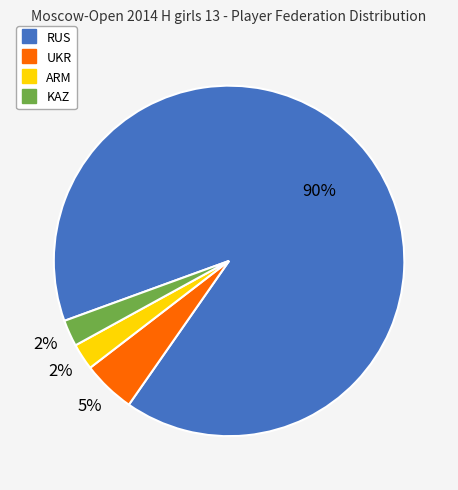

To the nearest percent, what is the combined percentage of RUS and ARM?

93%